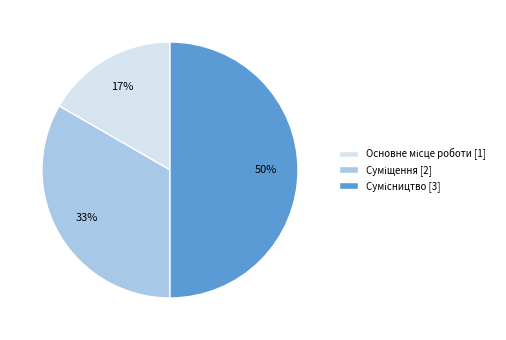

To the nearest percent, what is the average slice percentage?

33%